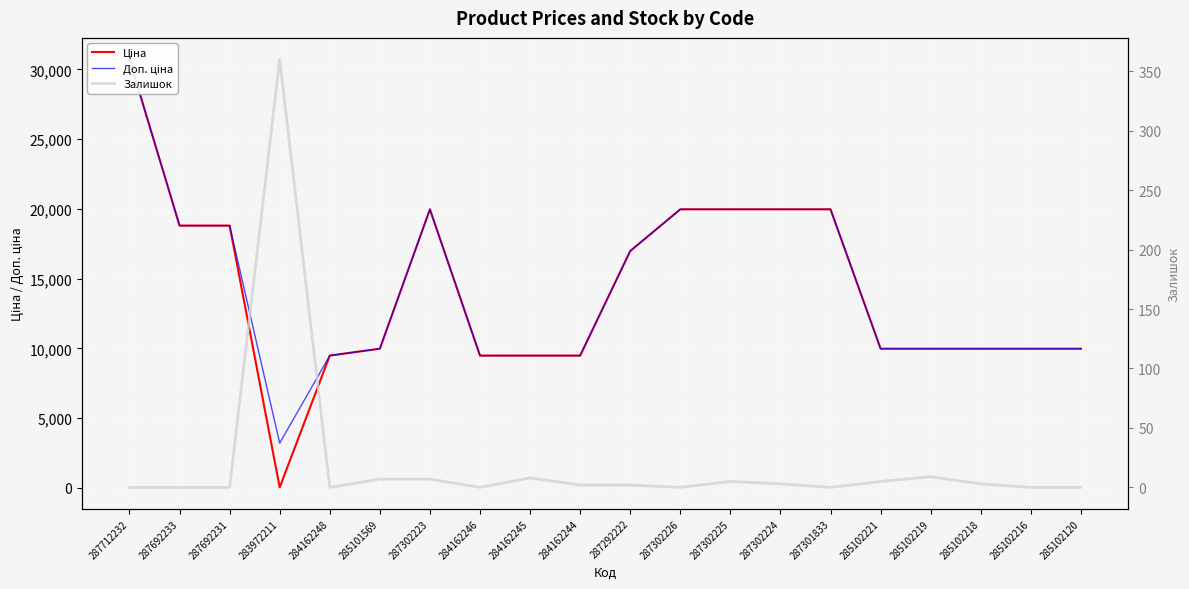

What is the sum of all Ціна values?

282910.2